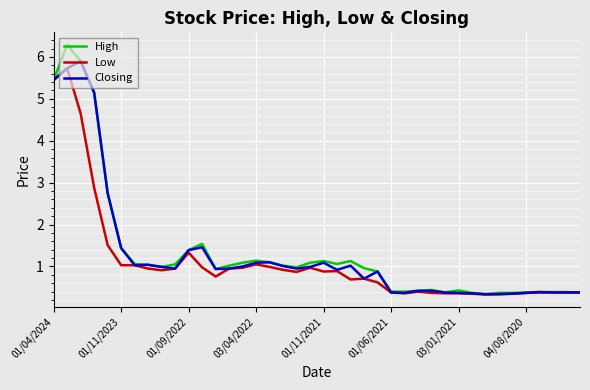

List the series in order of their peak value, lowest first.

Low, Closing, High